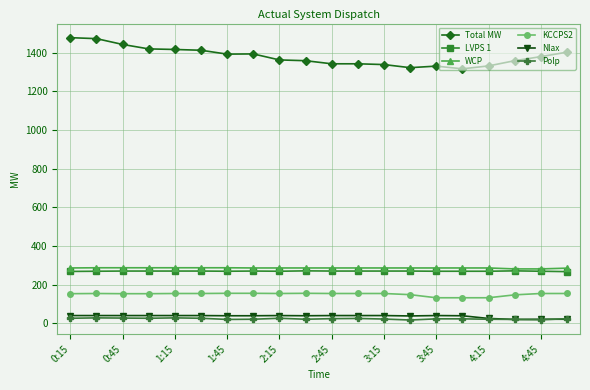

Count the number of categories in the chart.

20